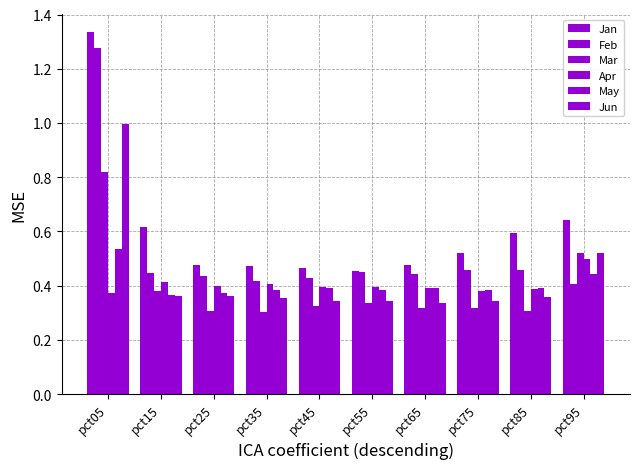

The value of Feb at pct25 is 0.6. True or false?

False